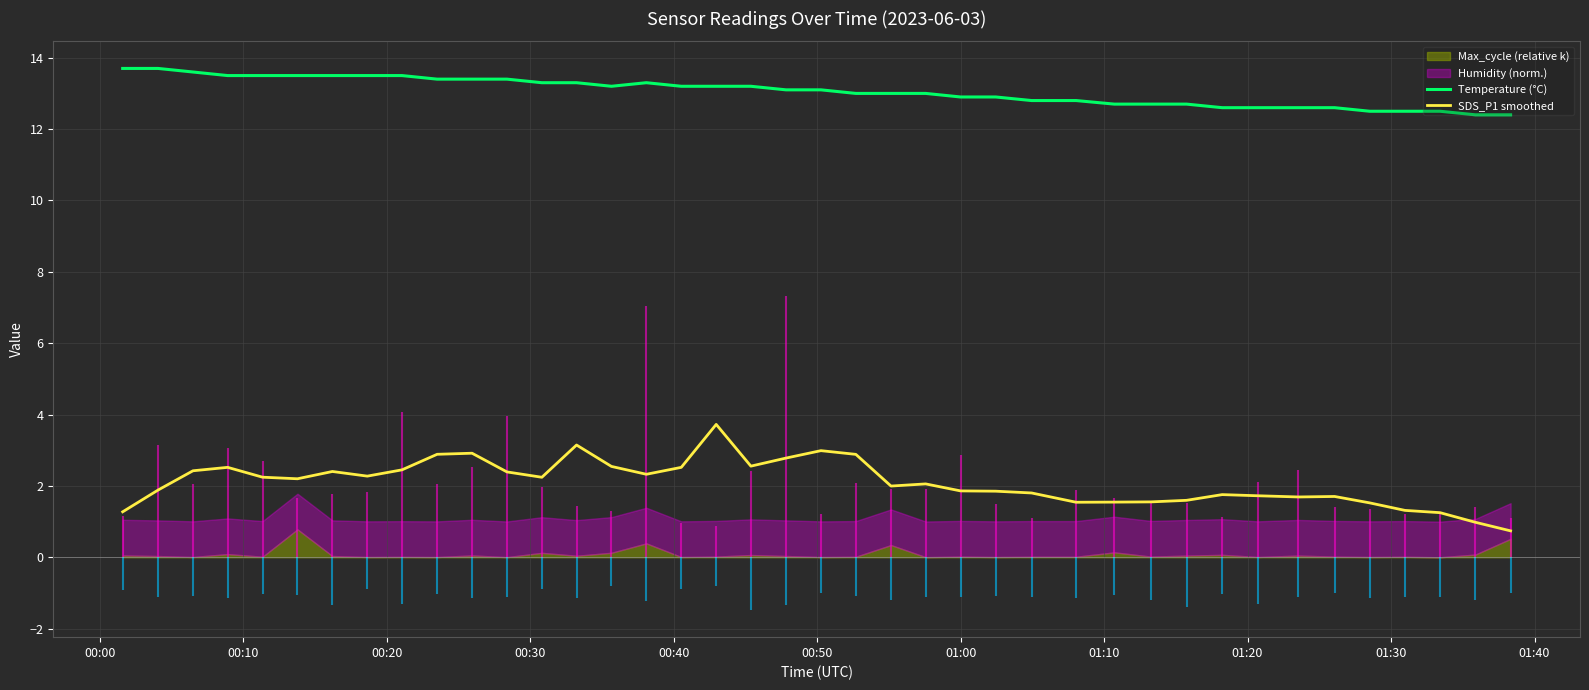

What is the maximum value for Temperature (°C)?

13.7